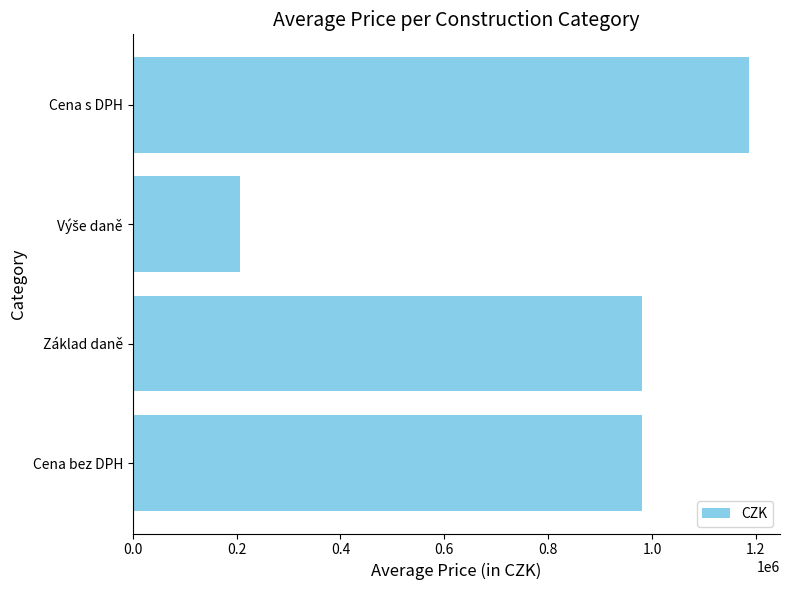

At which category does the chart reach its peak across all series?

Cena s DPH